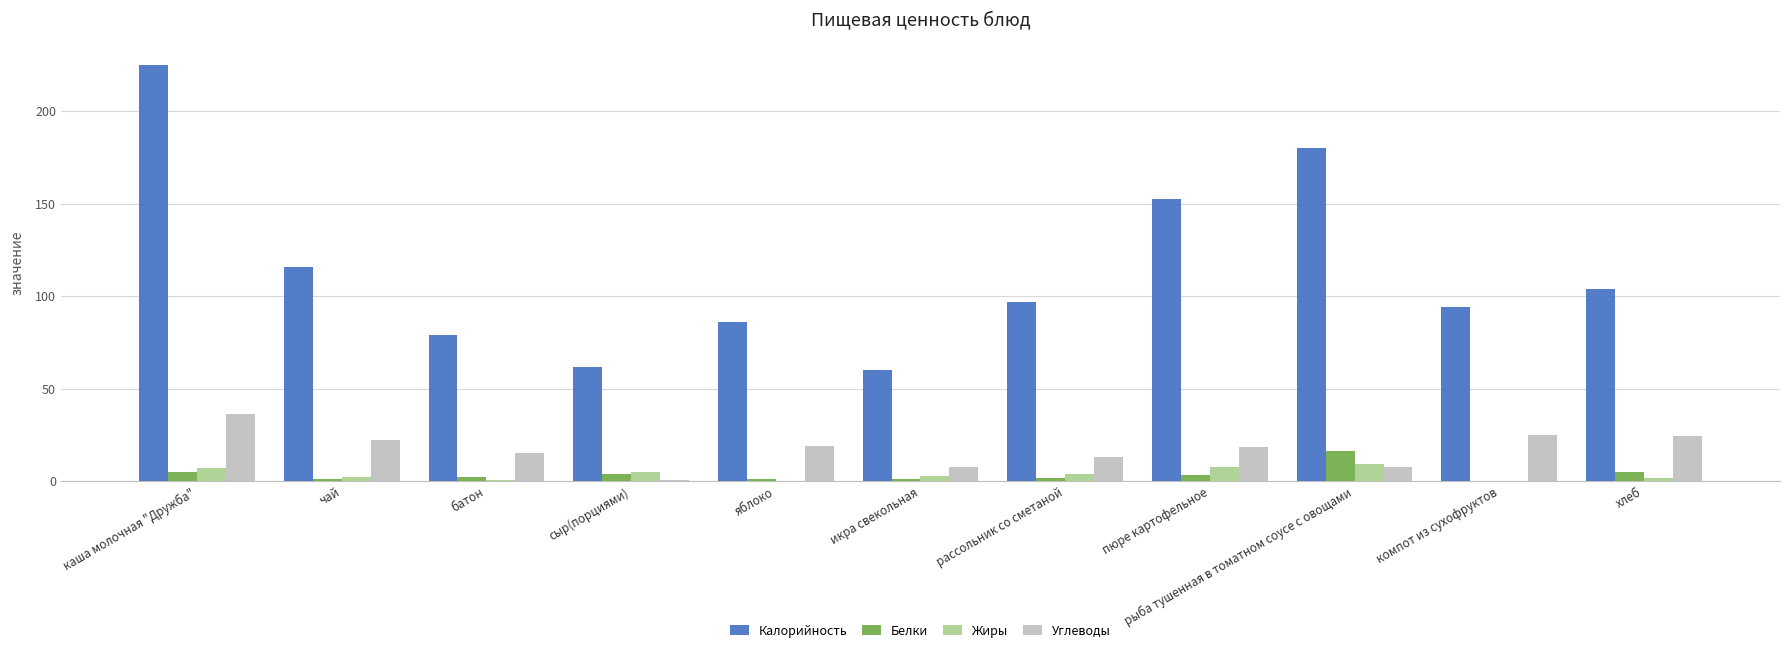

Does the chart contain stacked bars?

No